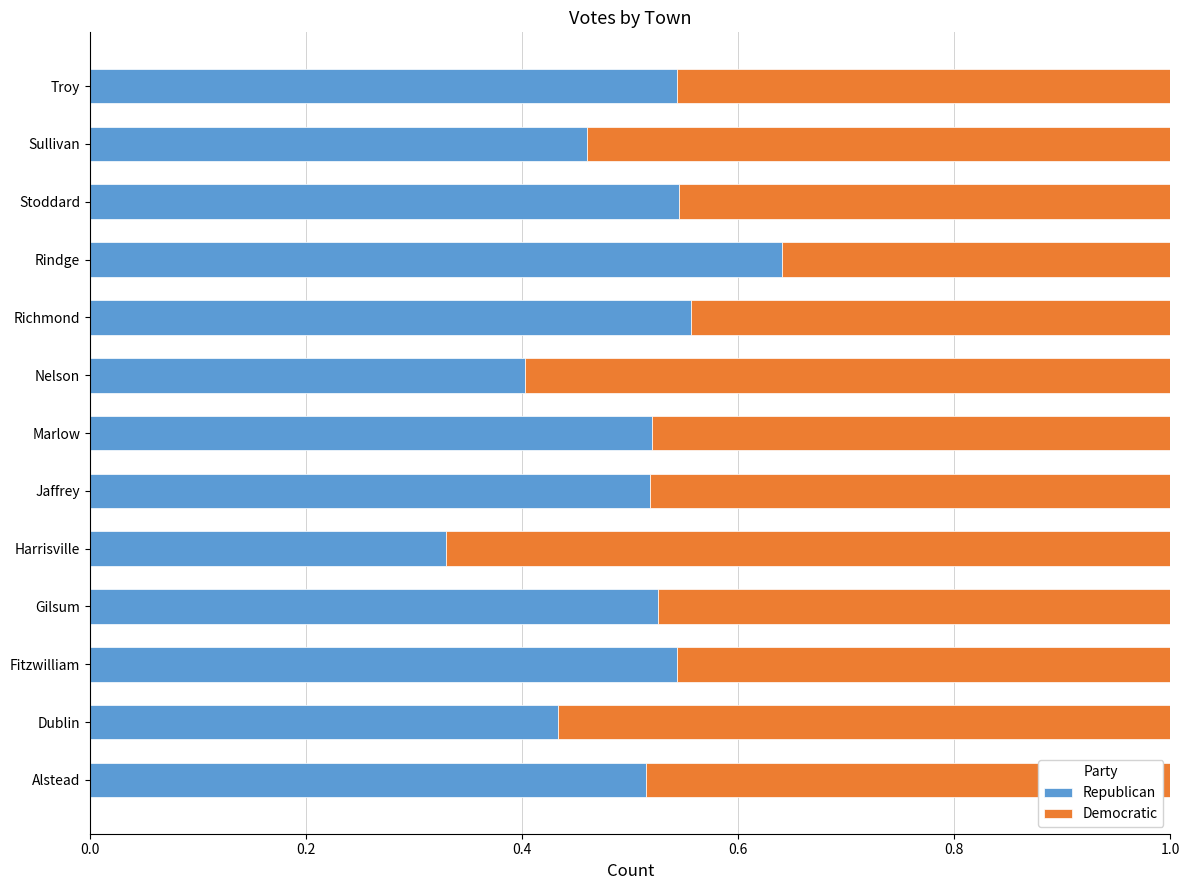

Is it true that Republican equals 0.7 at Troy?

False